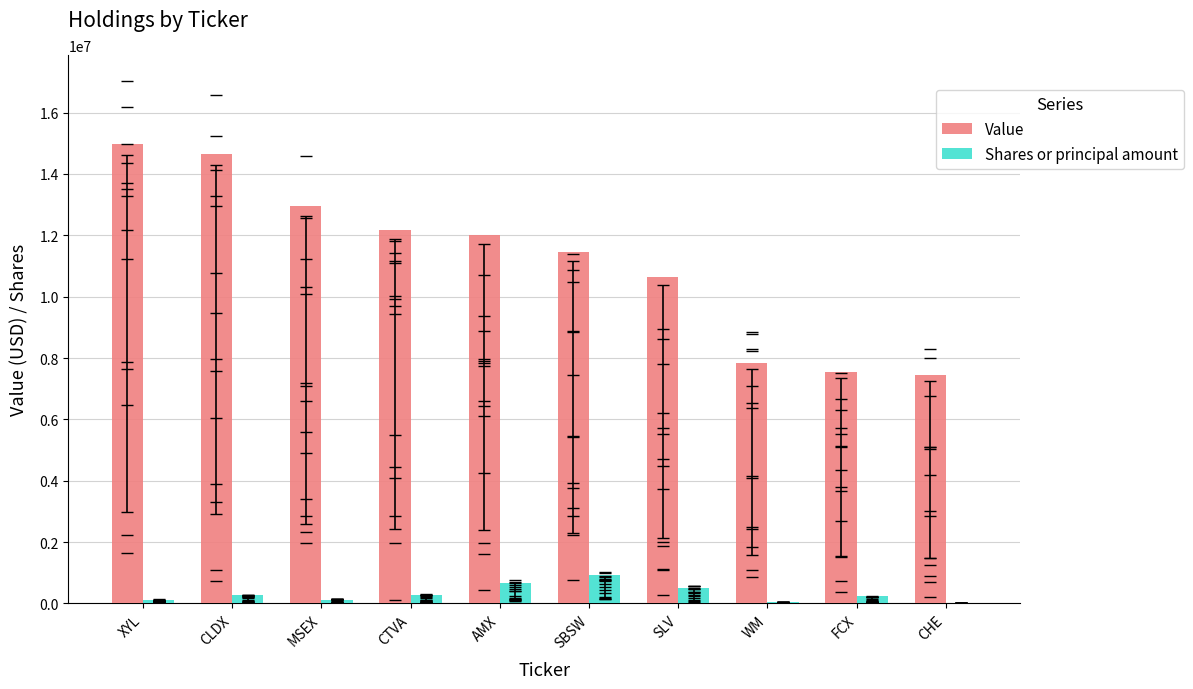

Which series has the widest spread of values?

Value